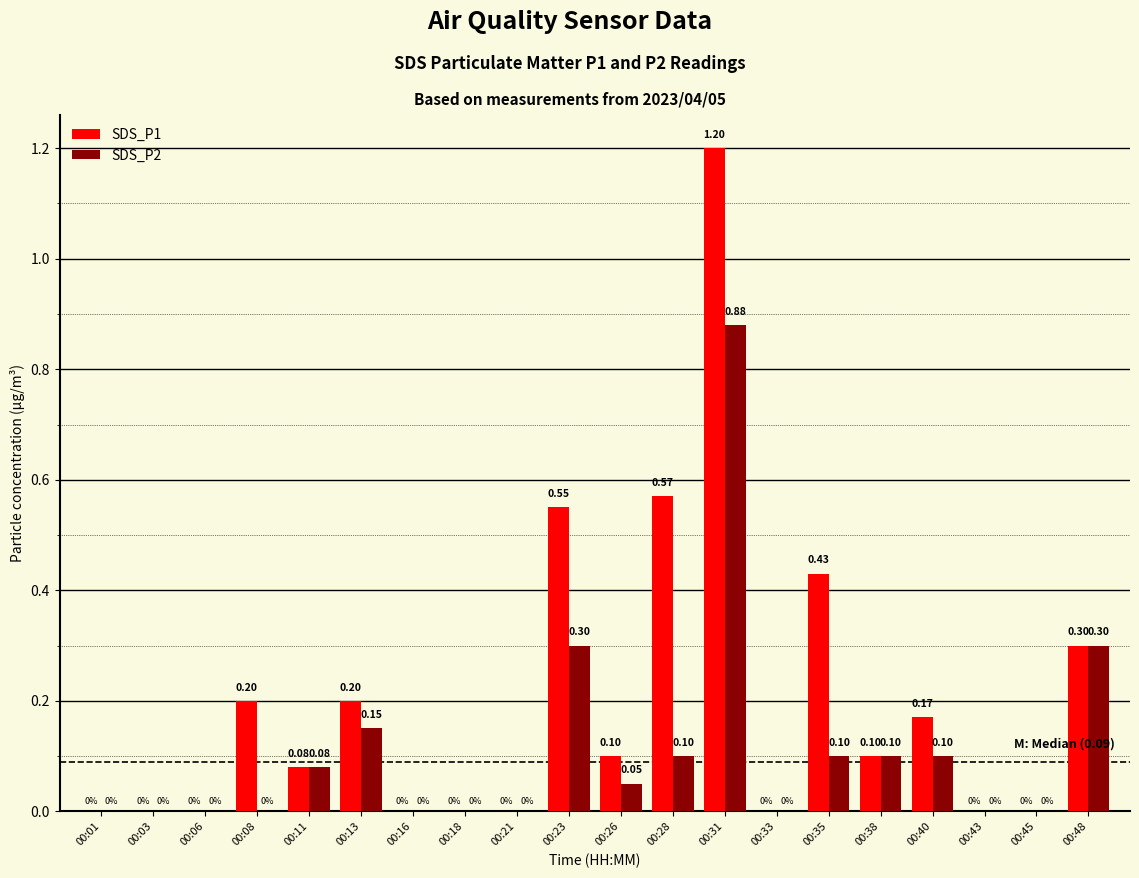

At which category is the sum across all series the highest?

00:31